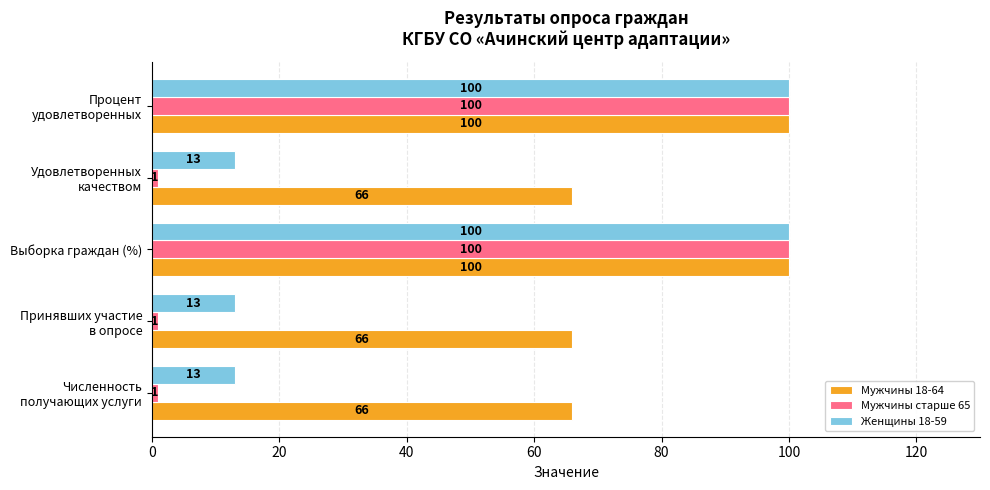

True or false: Женщины 18-59 has a value of 100 at Выборка граждан (%).

True